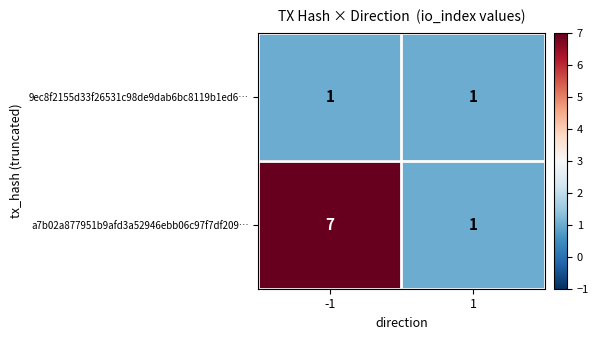

What is the difference between the a7b02a877951b9afd3a52946ebb06c97f7df209… values at -1 and 1?

6